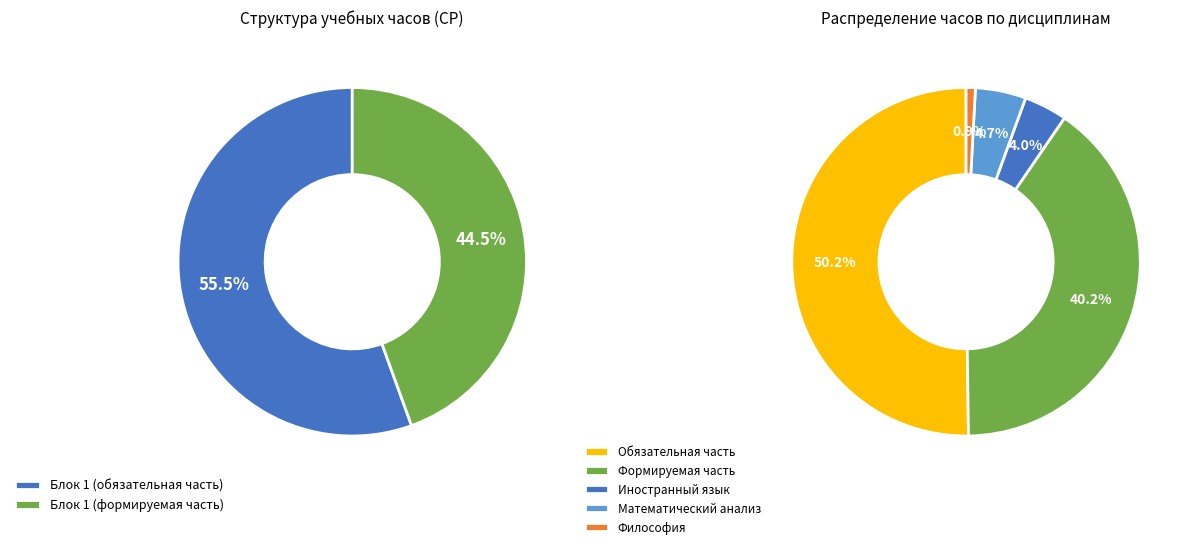

Is it true that Философия is 1% of the pie?

True